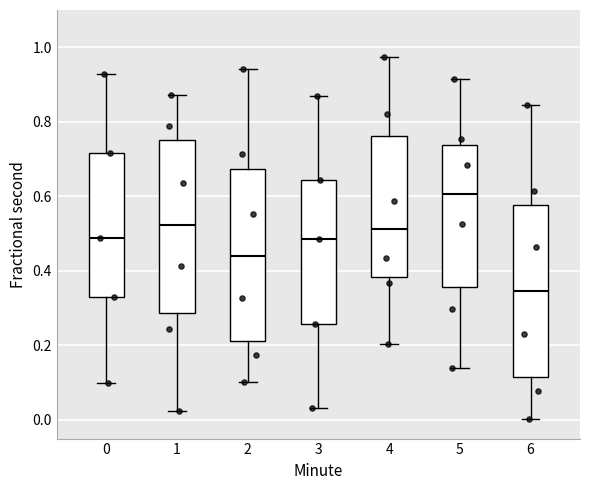

Which box's median line is the highest?

5